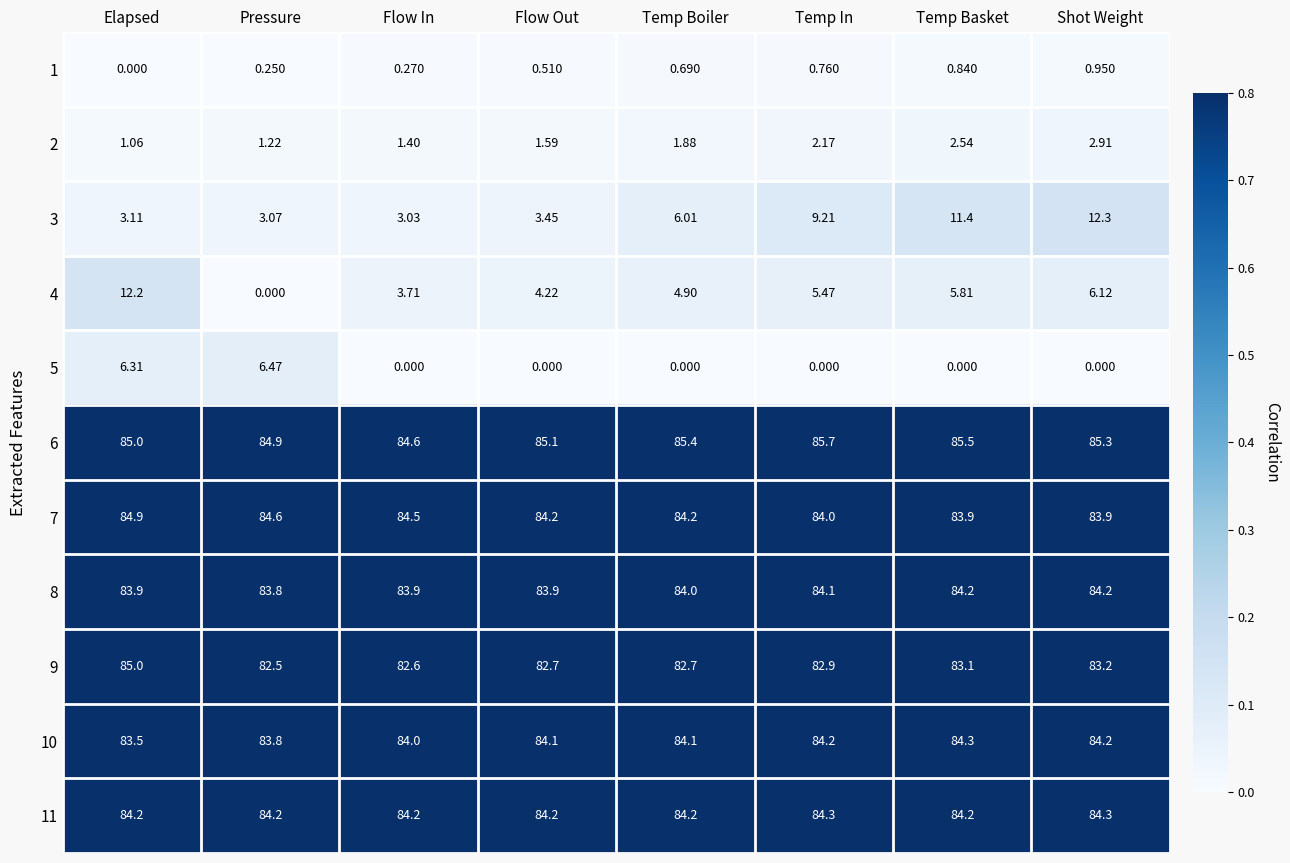

Is the value of 3 at Temp Boiler greater than the value of 4 at Temp In?

Yes